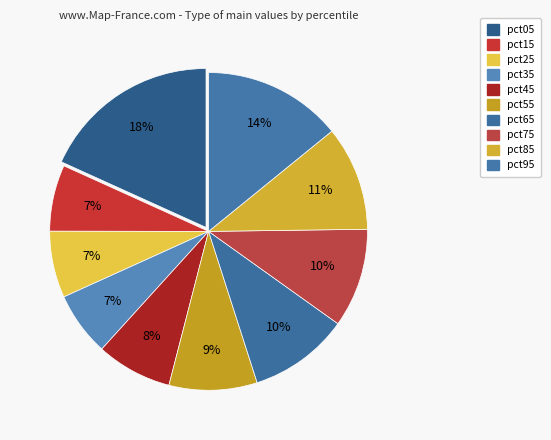

Is there a majority slice in this chart?

No